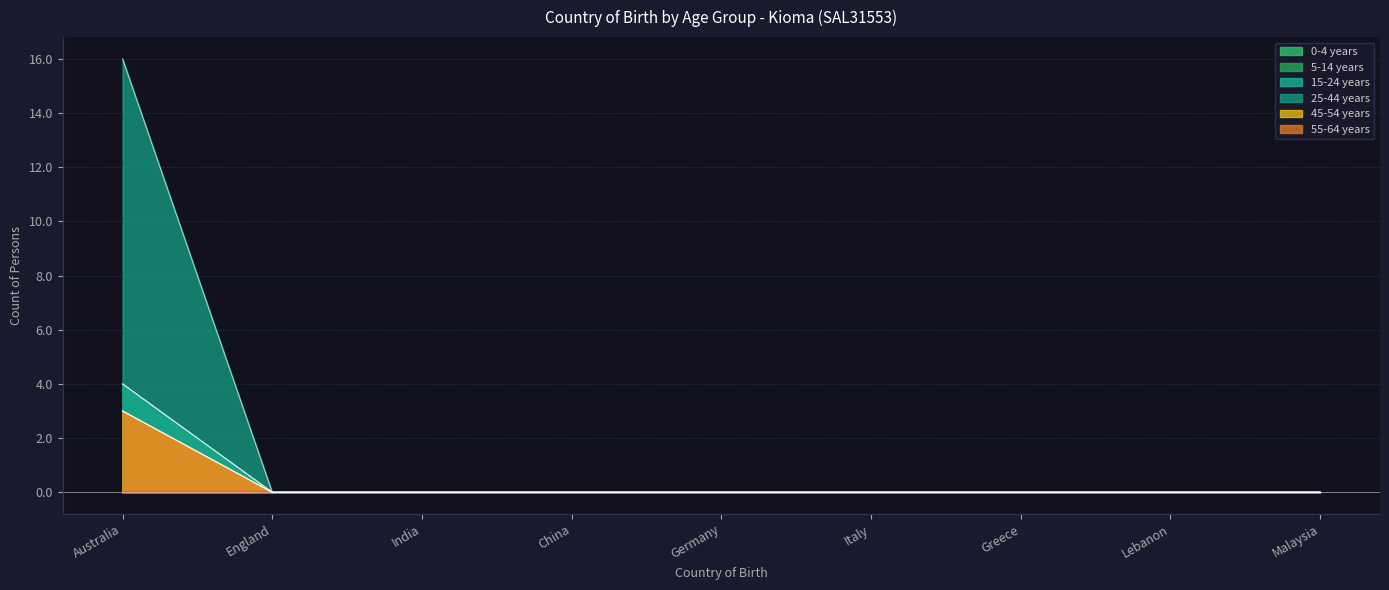

Is the value of 25-44 years at England greater than the value of 0-4 years at Germany?

No